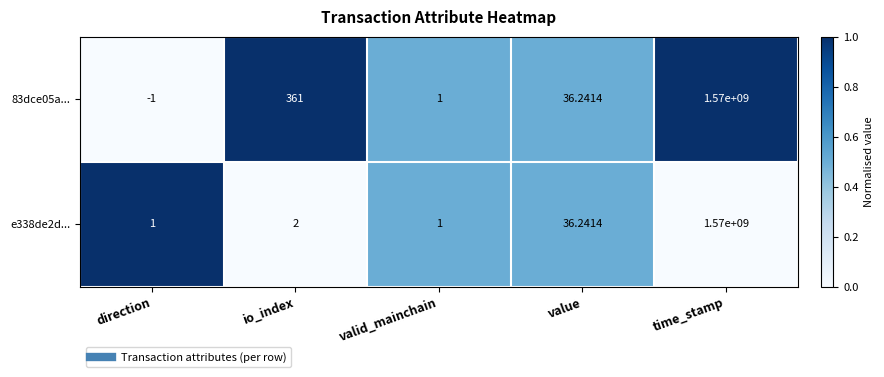

At which label is e338de2d... closest to 785000000?

value